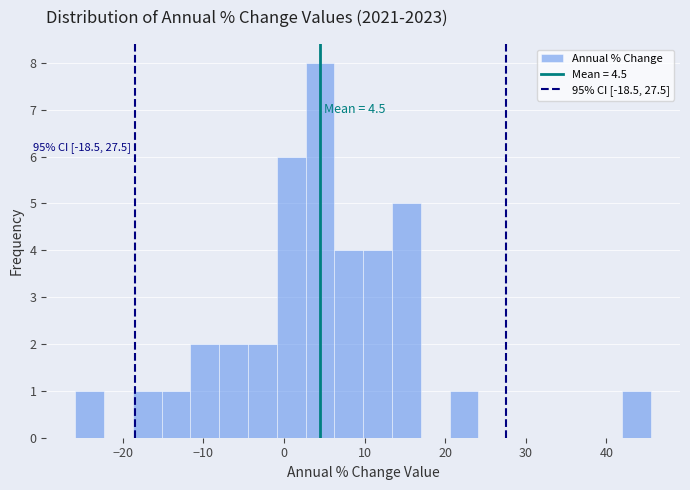

Read against the x-axis, roughly where is the centre of the tallest bar?

4